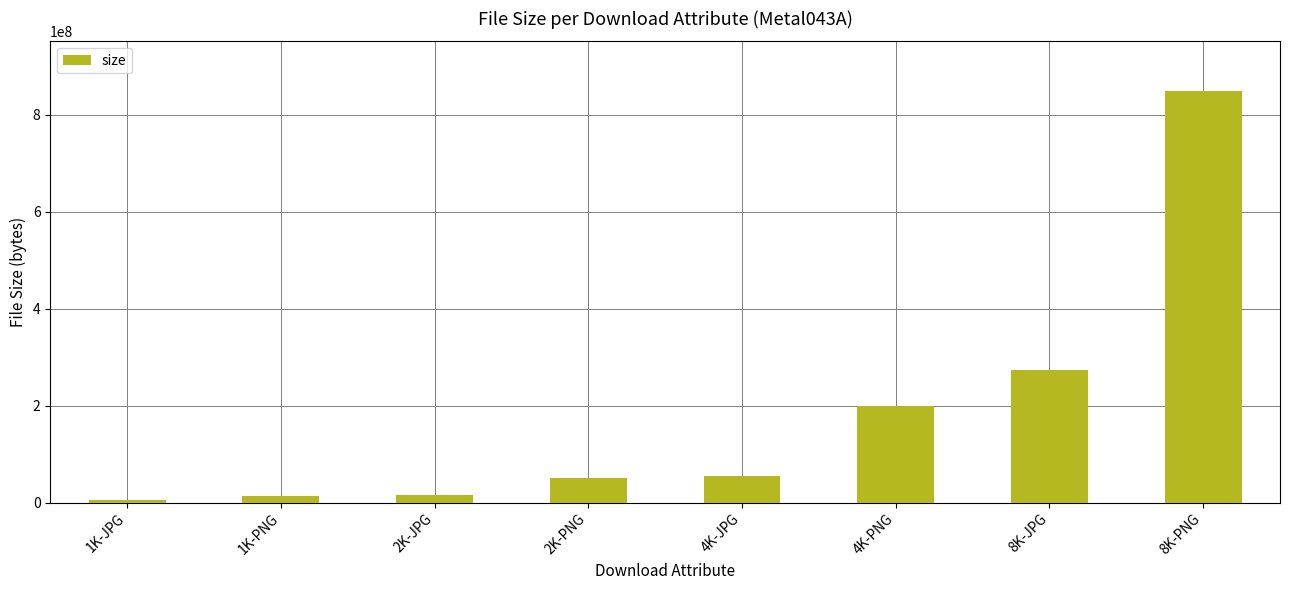

What is the label of the 8th bar from the left?

8K-PNG